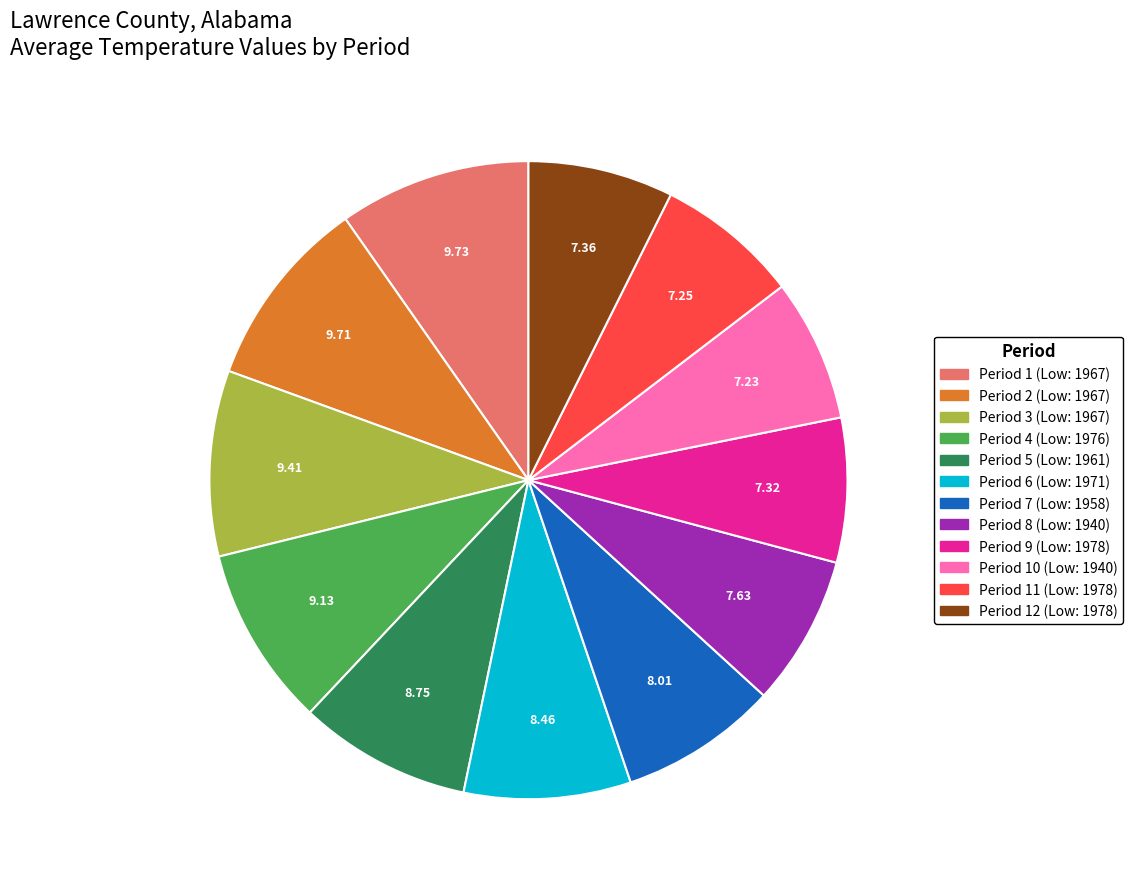

Does any single category account for the majority?

No